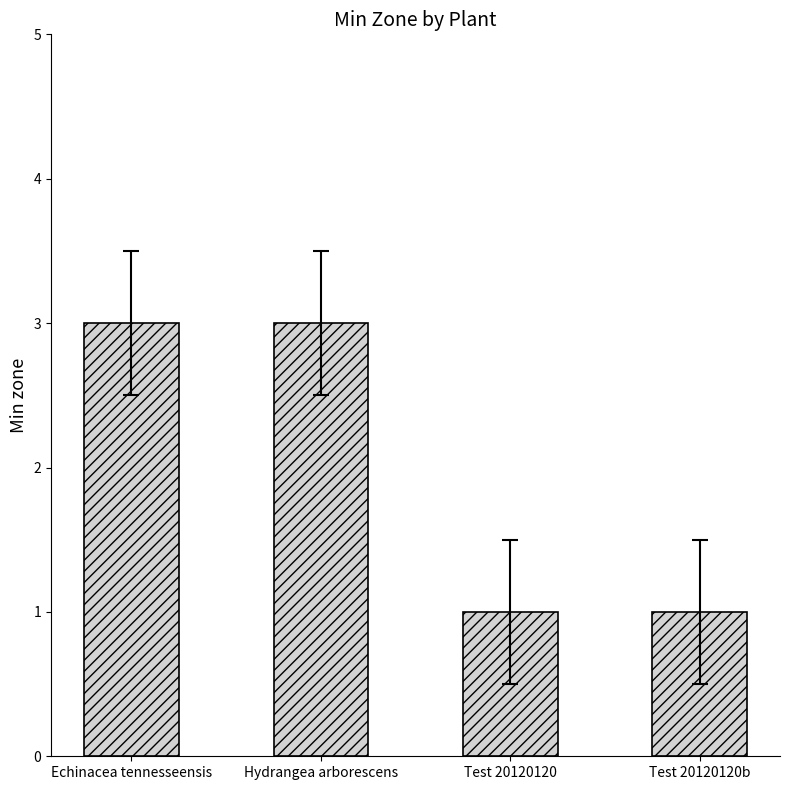

Which has a higher value, Hydrangea arborescens or Test 20120120?

Hydrangea arborescens